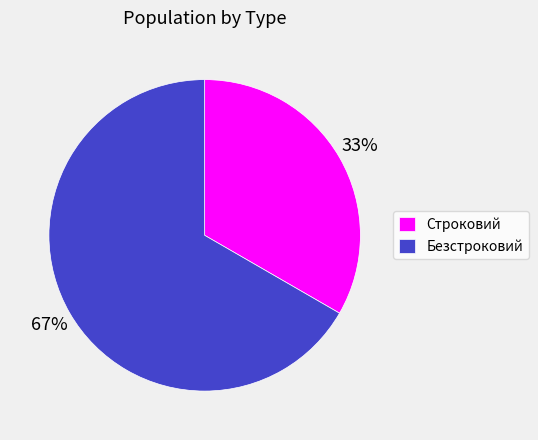

How many slices are in this pie chart?

2